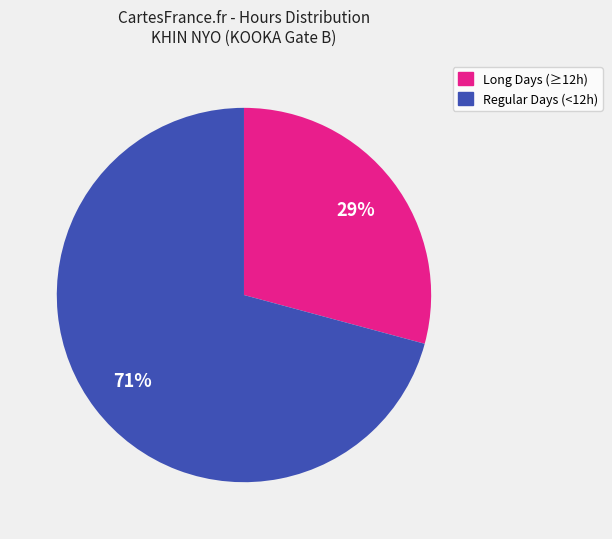

Is there any slice that represents more than half of the pie?

Yes